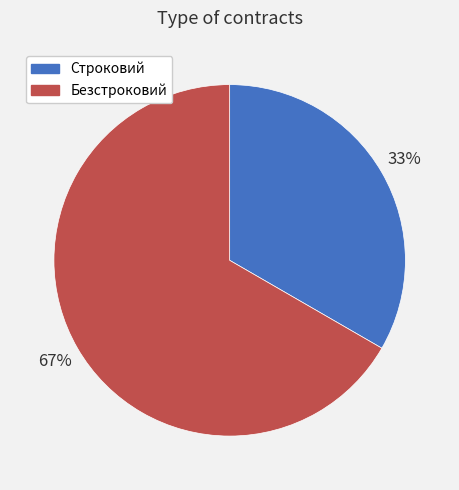

Is there a majority slice in this chart?

Yes